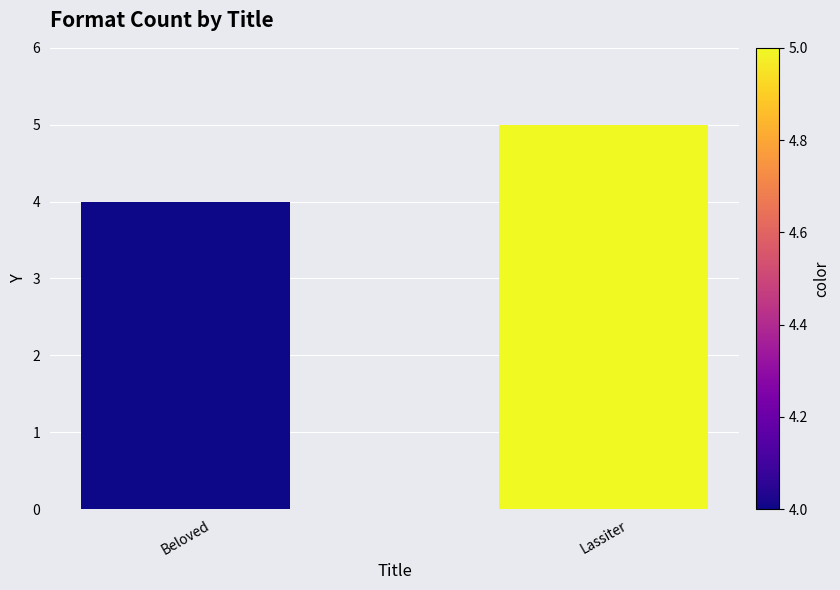

The chart shows a value of 6 at Beloved. True or false?

False